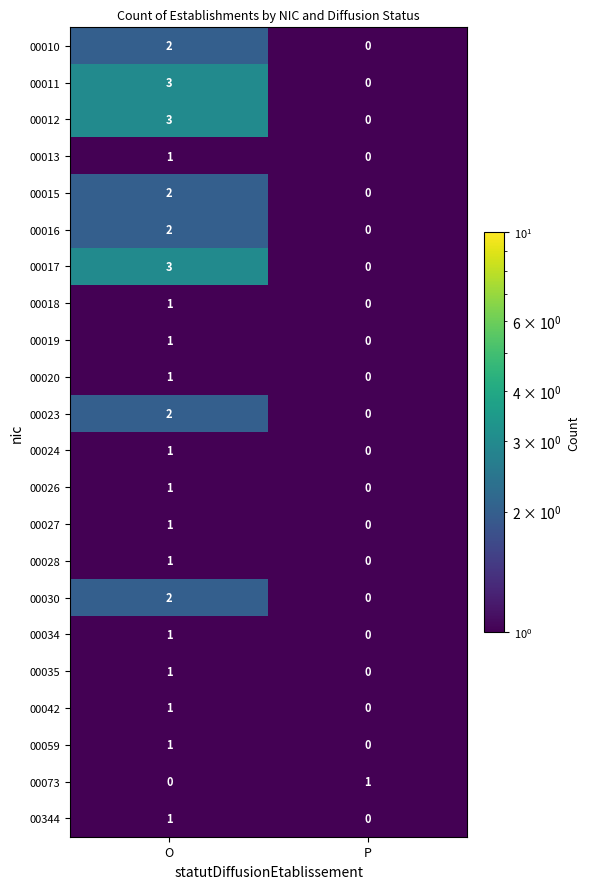

How many categories are shown in the chart?

2